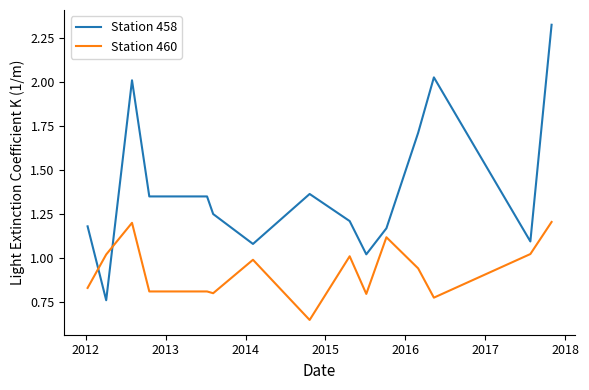

List the series in order of their overall mean, highest first.

Station 458, Station 460